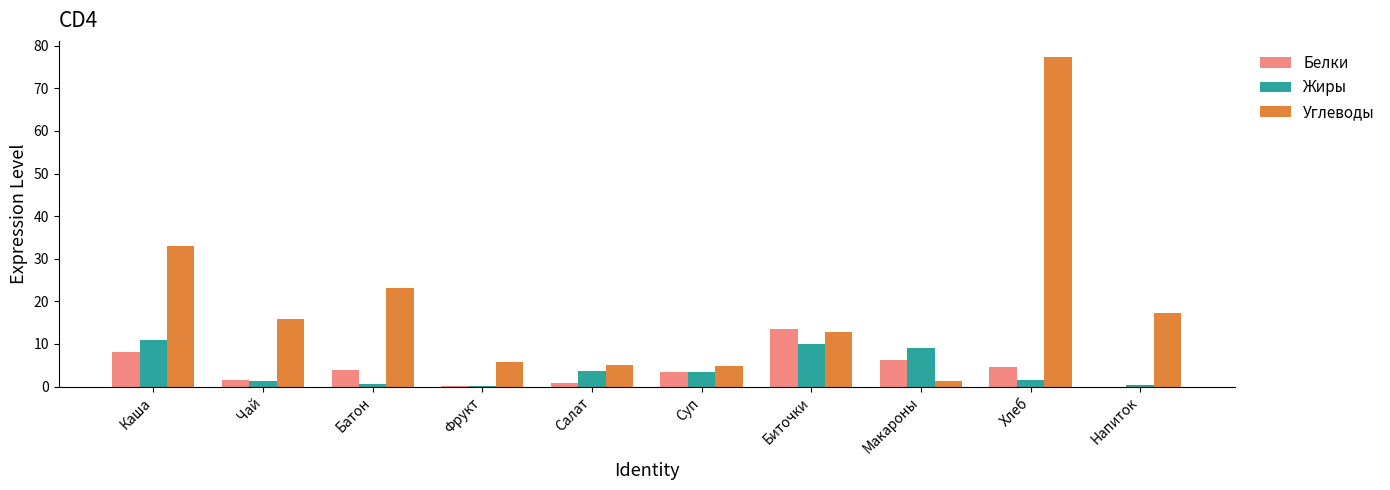

What value does the Белки series have at Каша?

8.1